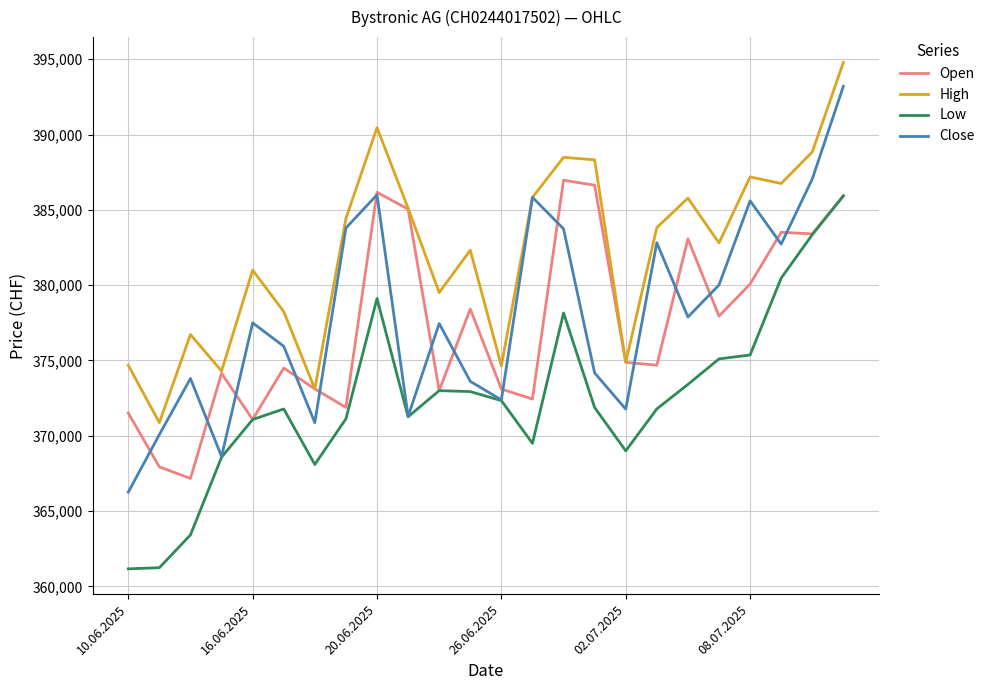

What is the maximum value shown in the chart?

394791